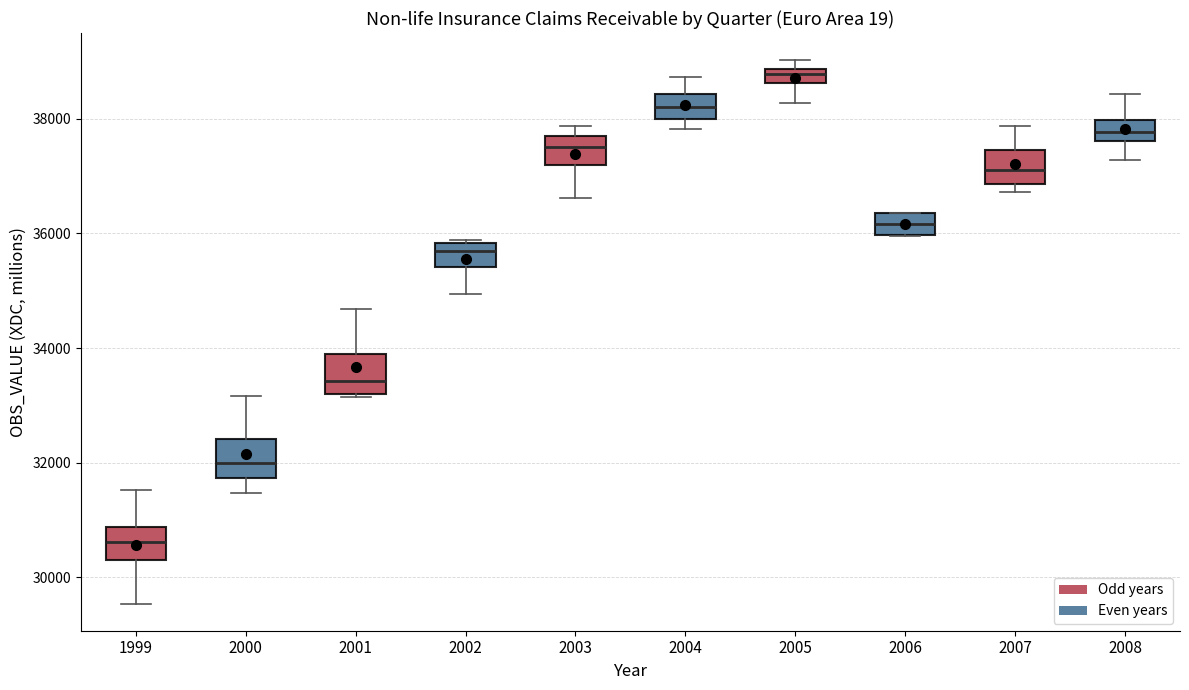

Which box's median line is the highest?

2005